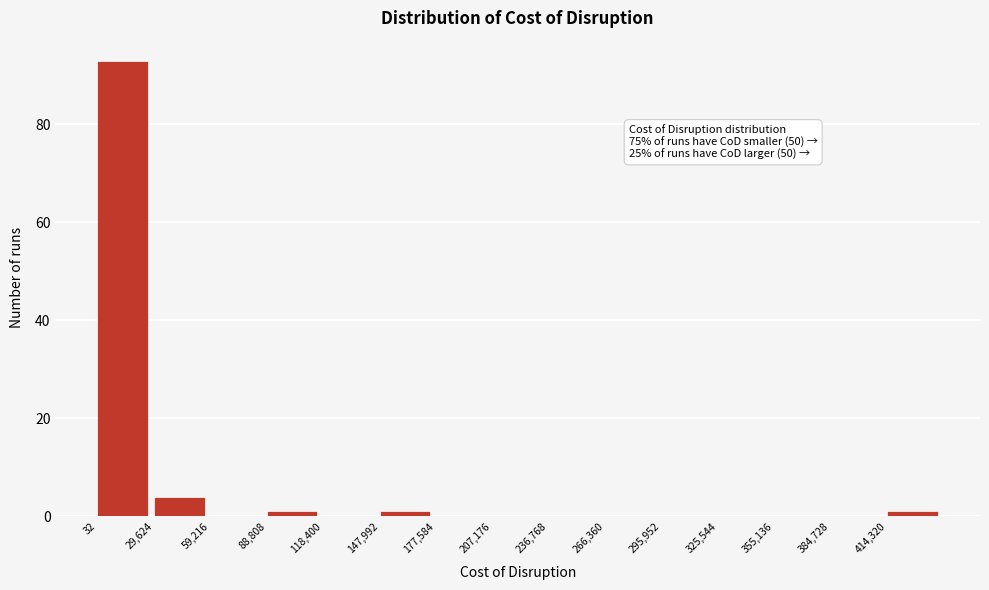

Which range on the x-axis has the tallest bar?

0 to 30000